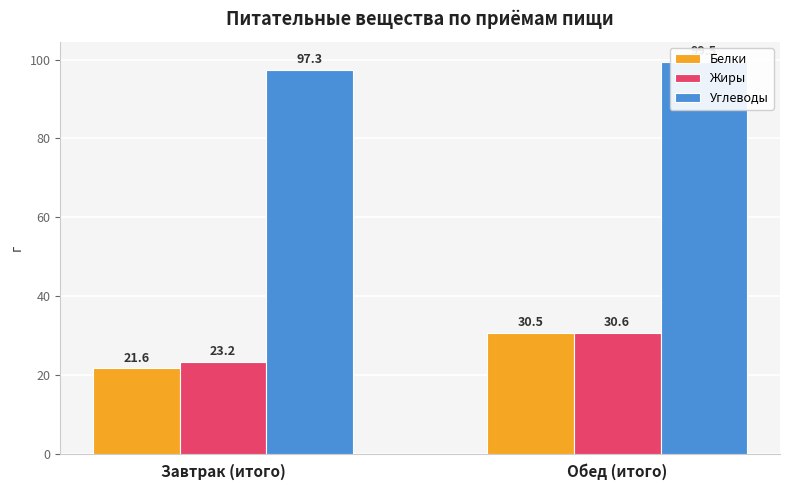

How many data points in Жиры are above 30?

1